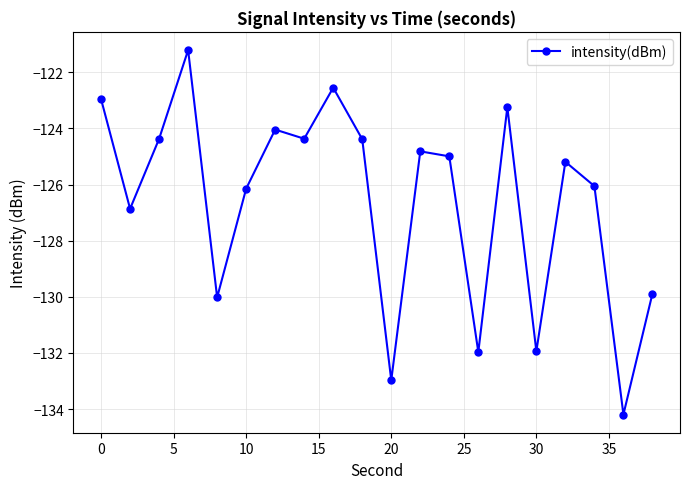

What is the maximum value shown in the chart?

-121.2